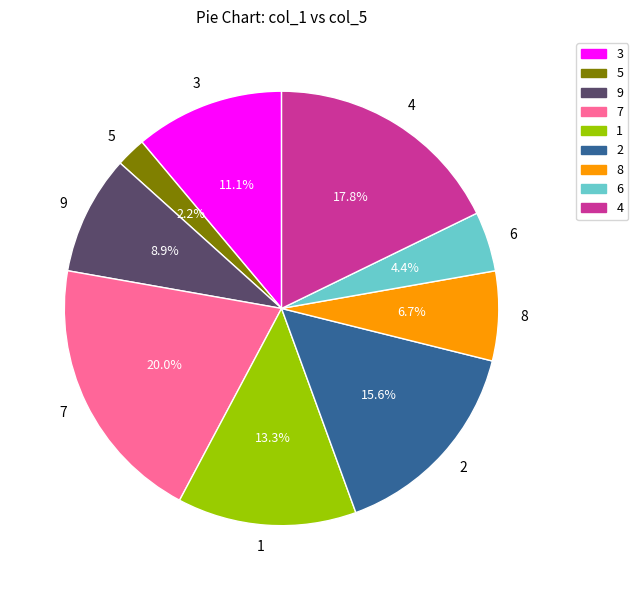

Does any single category account for the majority?

No